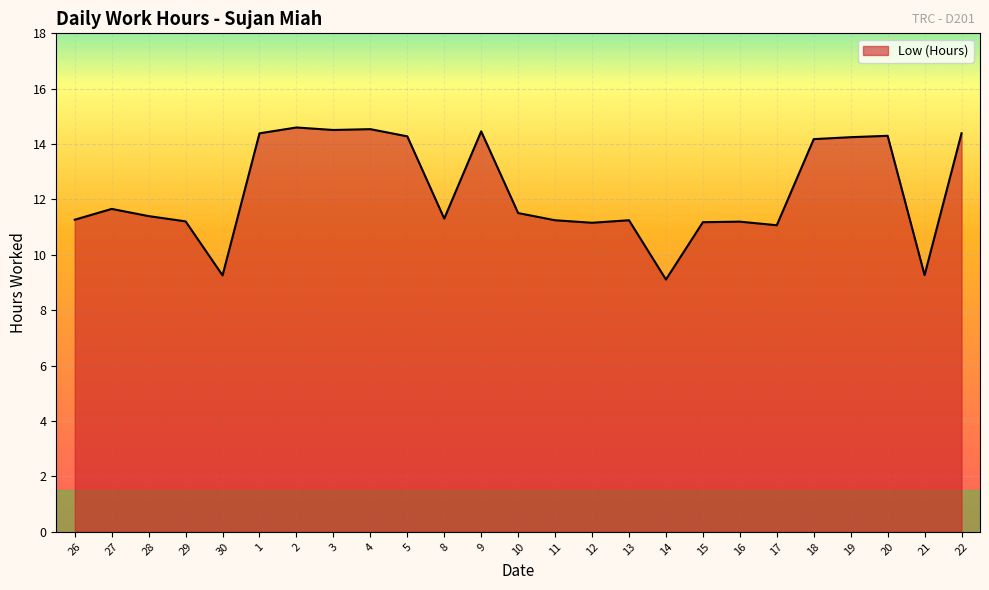

How many lines are shown in the chart?

1